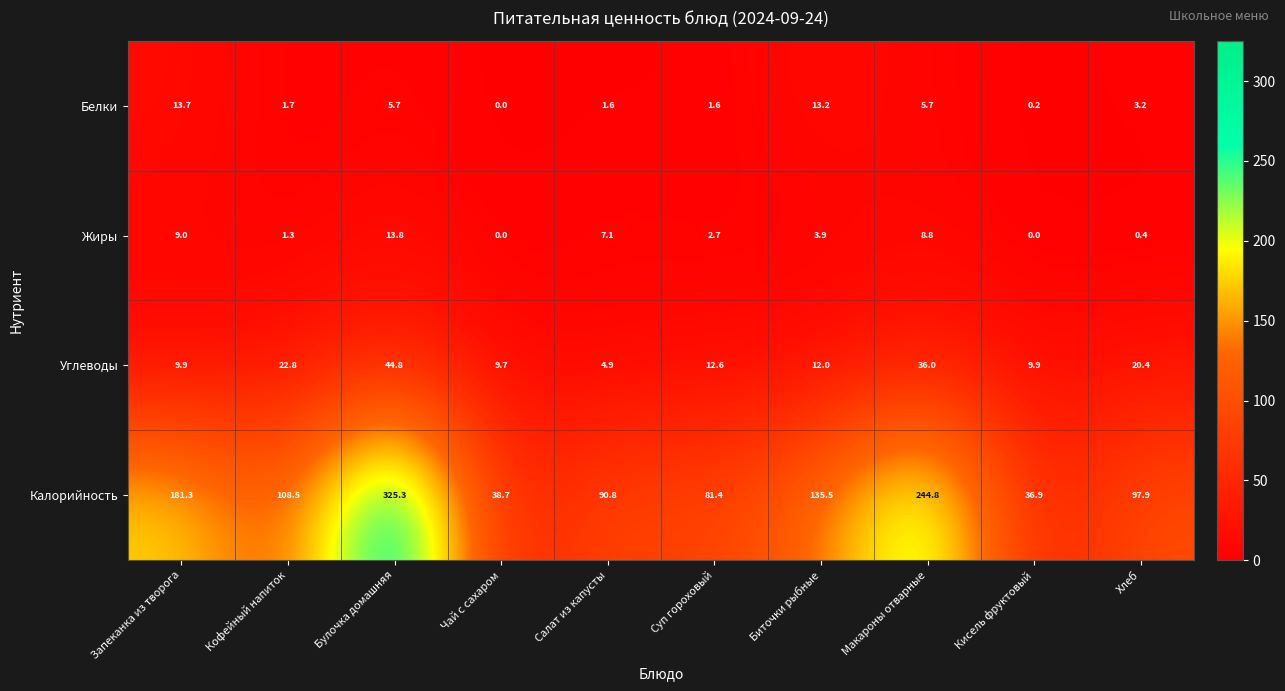

Between Биточки рыбные and Макароны отварные, which series saw the biggest shift?

Калорийность